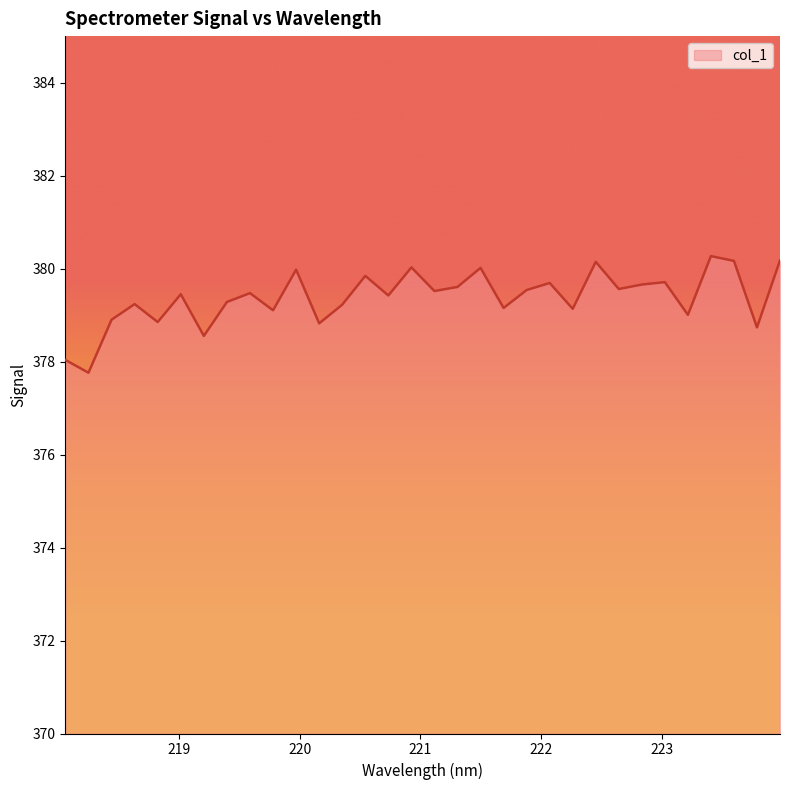

What is the maximum value shown in the chart?

380.3